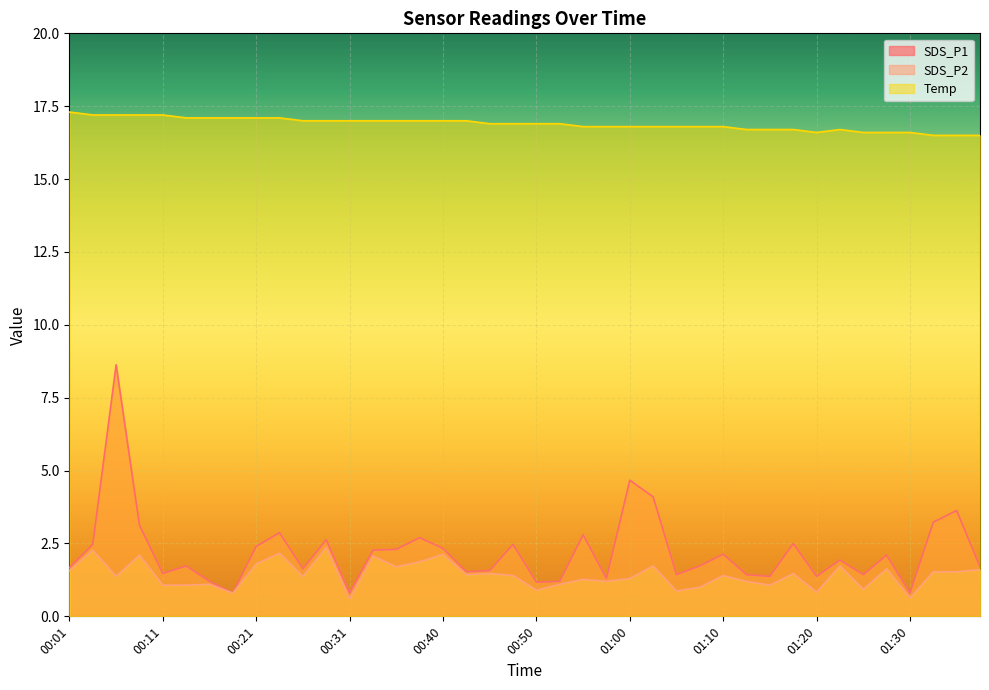

The SDS_P2 series shows 1.4 at 00:11. True or false?

False